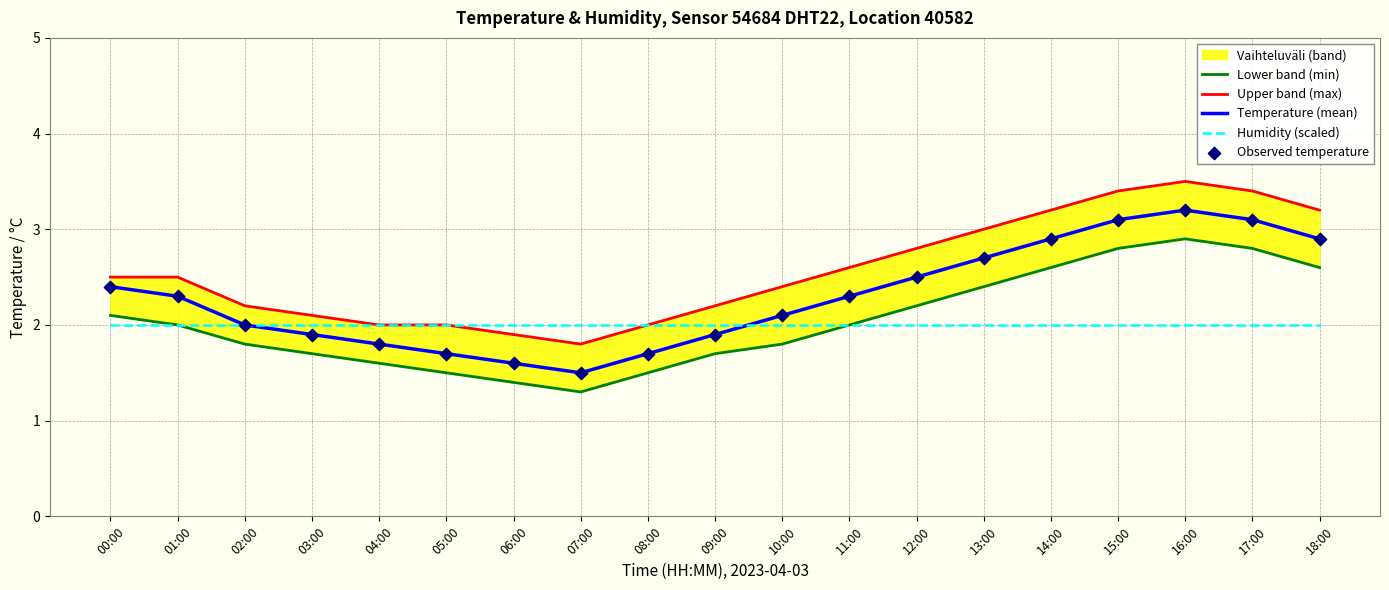

What is the lowest value of the Temperature (mean) series?

1.5